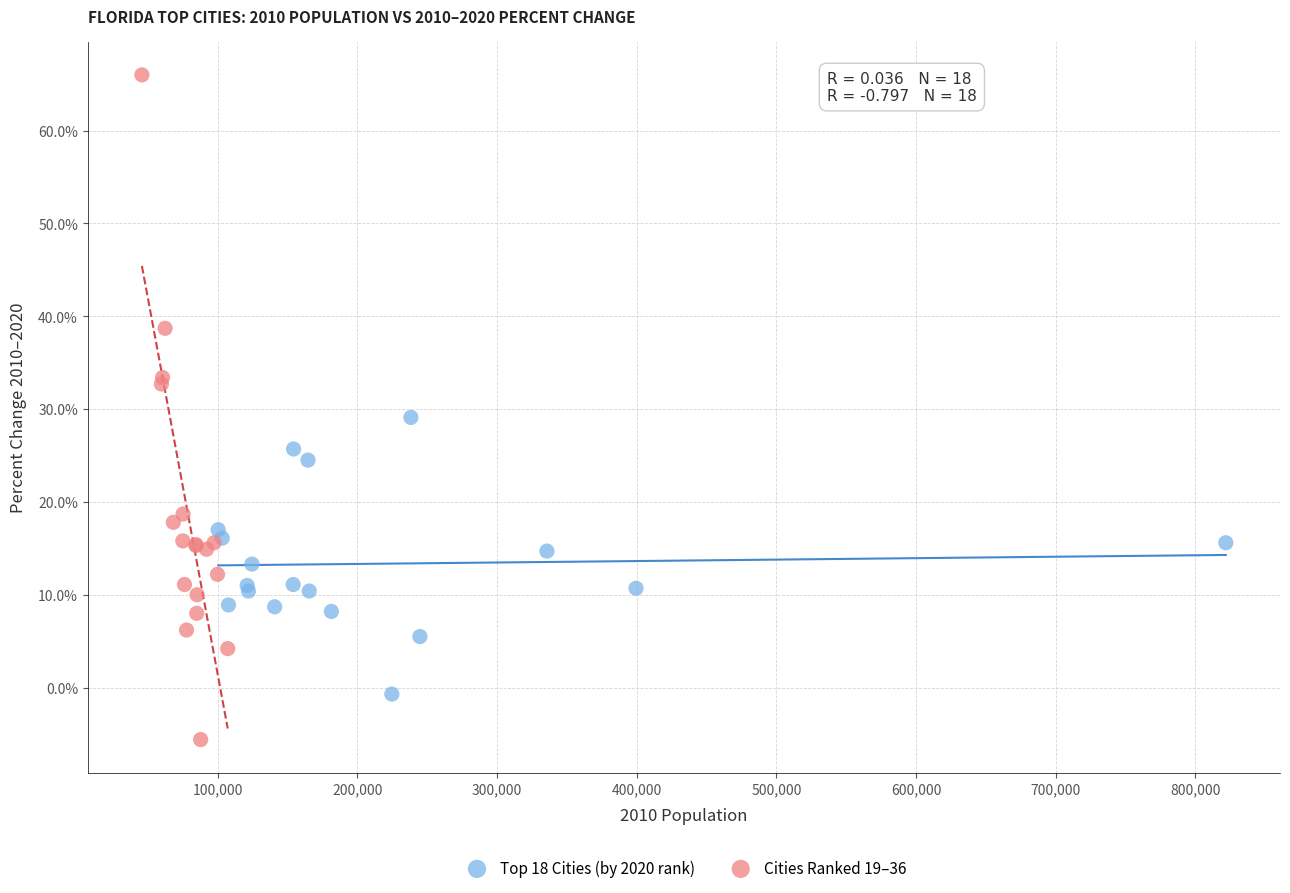

Which series contains the highest Y value?

Cities Ranked 19–36